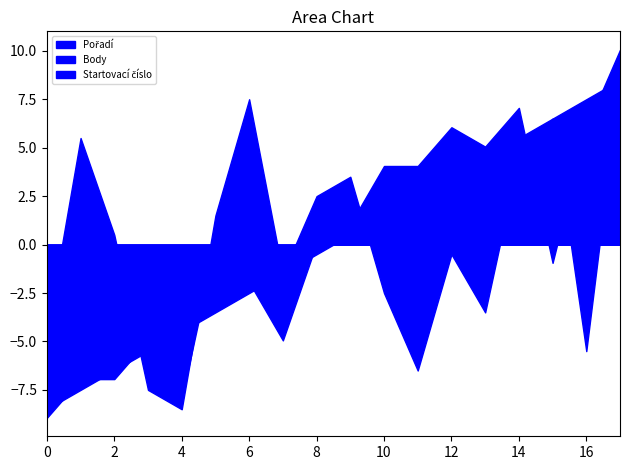

True or false: Body and Pořadí intersect in this chart.

False